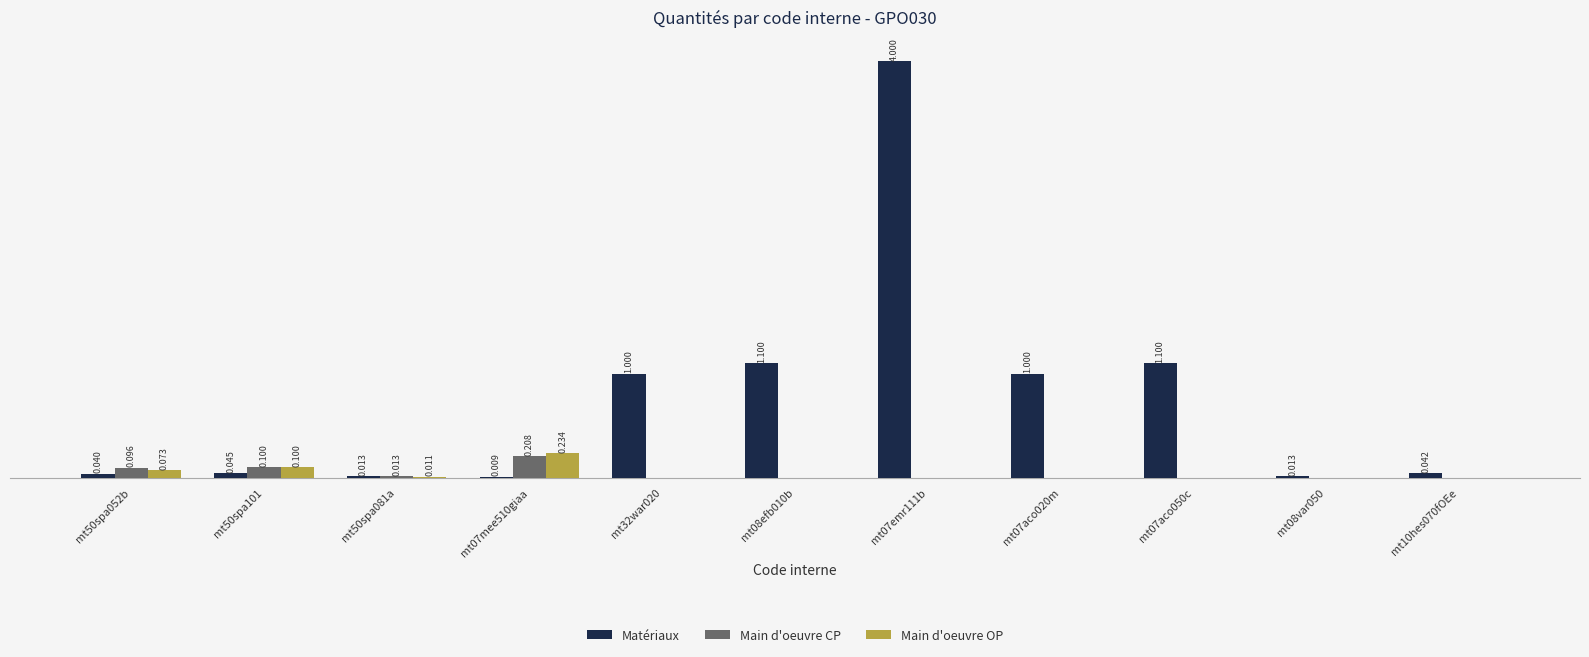

Which series has the largest total across all categories?

Matériaux